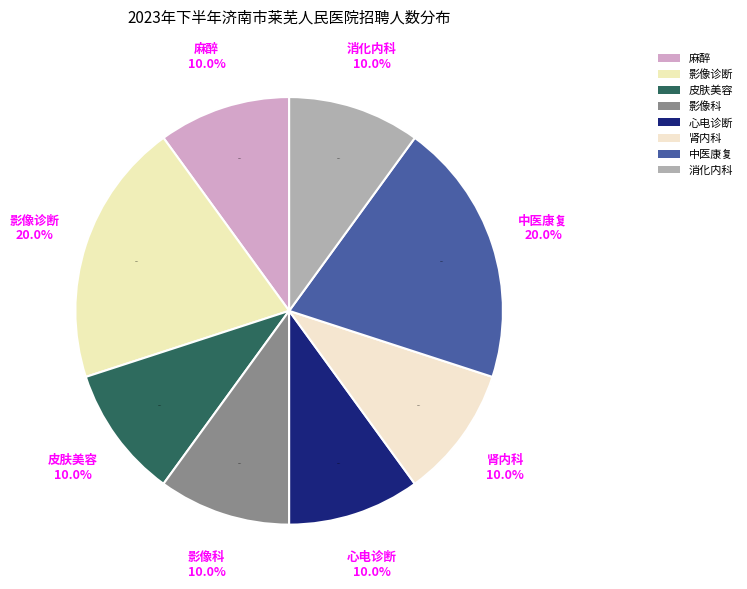

Is there any slice that represents more than half of the pie?

No